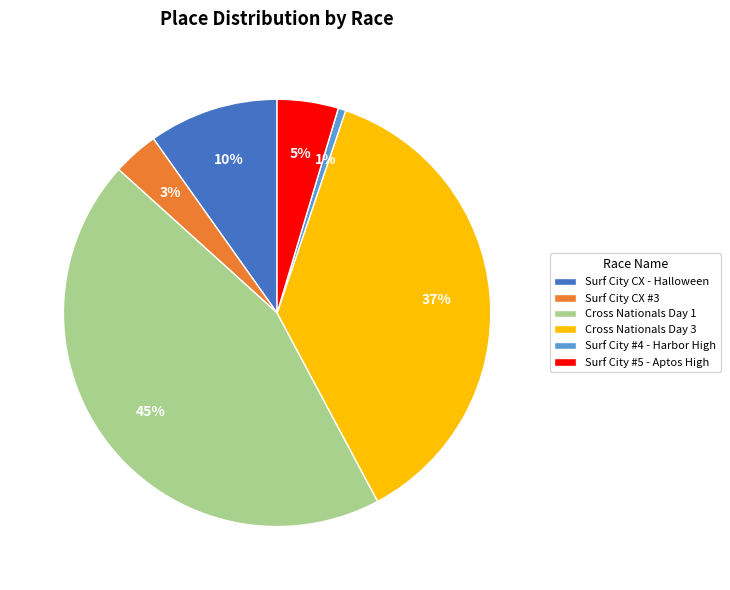

To the nearest percent, what is the average slice percentage?

17%